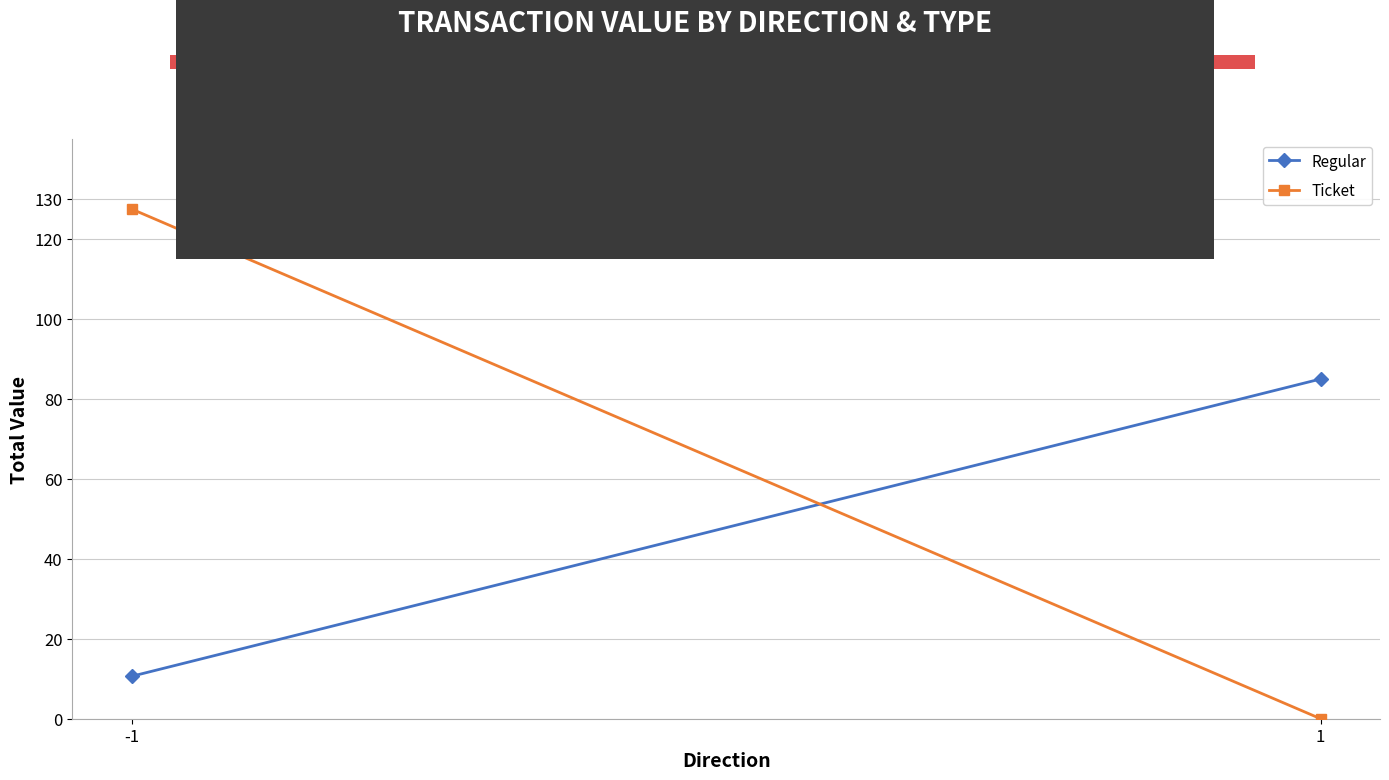

How many distinct data groups are displayed?

2